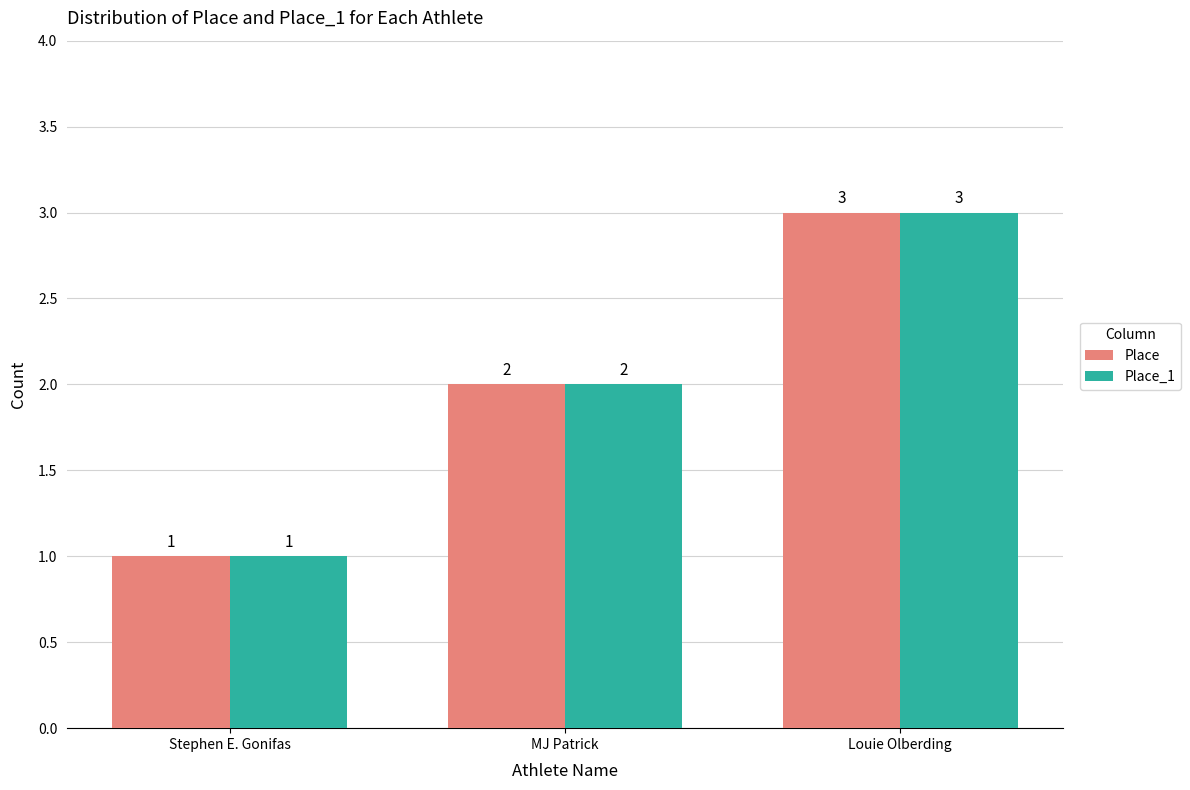

What are all the series names shown in the legend?

Place, Place_1